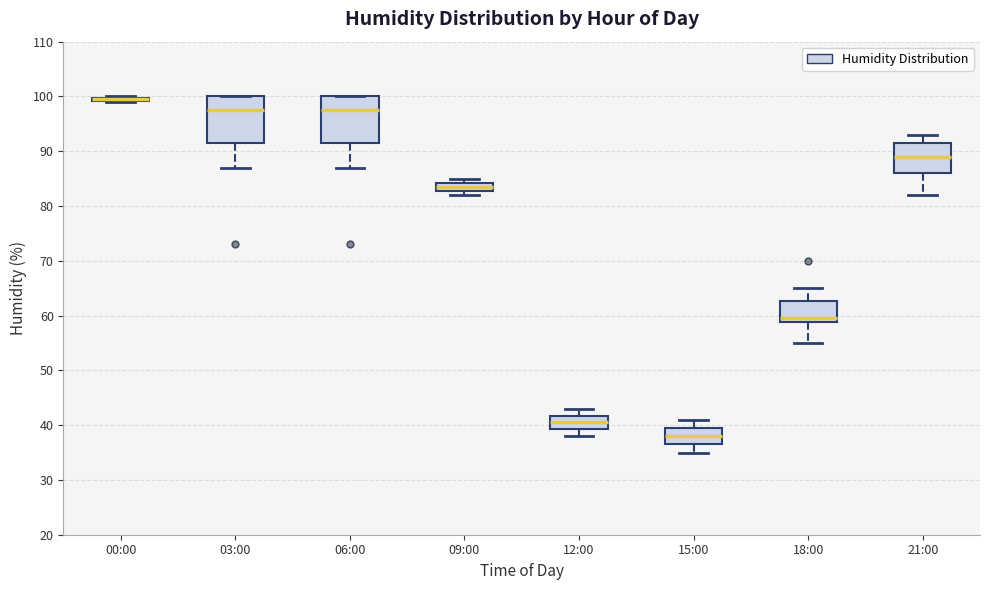

Reading left to right, transcribe this box plot: for each box, give where its median line is, the range the box spans, and where its two whiskers end, as read against the y-axis. The values are not printed on the chart, so give them approximately, as read against the axis.

00:00: box collapsed to a line at 100, whiskers 99 to 100
03:00: median 98, box 92 to 100, whiskers 87 to 100
06:00: median 98, box 92 to 100, whiskers 87 to 100
09:00: median 84 (inside the box), box 83 to 84, whiskers 82 to 85
12:00: median 41, box 39 to 42, whiskers 38 to 43
15:00: median 38, box 37 to 40, whiskers 35 to 41
18:00: median 60, box 59 to 63, whiskers 55 to 65
21:00: median 89, box 86 to 92, whiskers 82 to 93